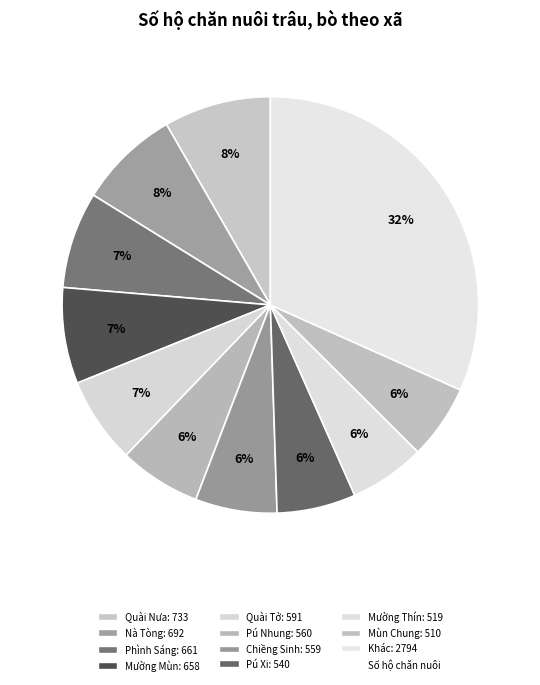

How many slices are in this pie chart?

11